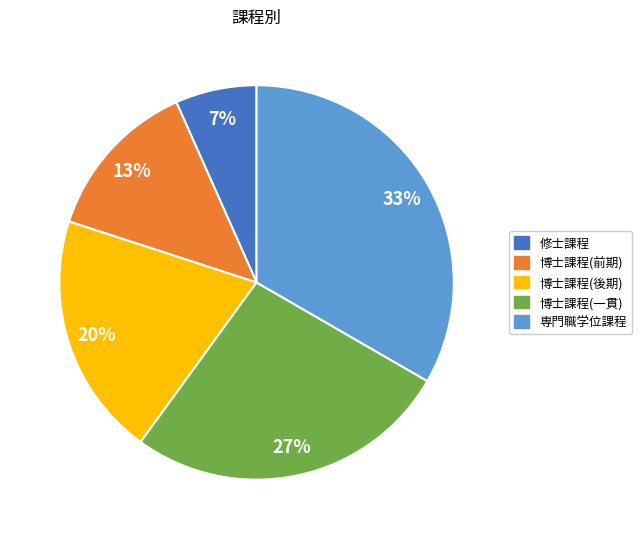

Between 博士課程(前期) and 博士課程(後期), which is larger?

博士課程(後期)